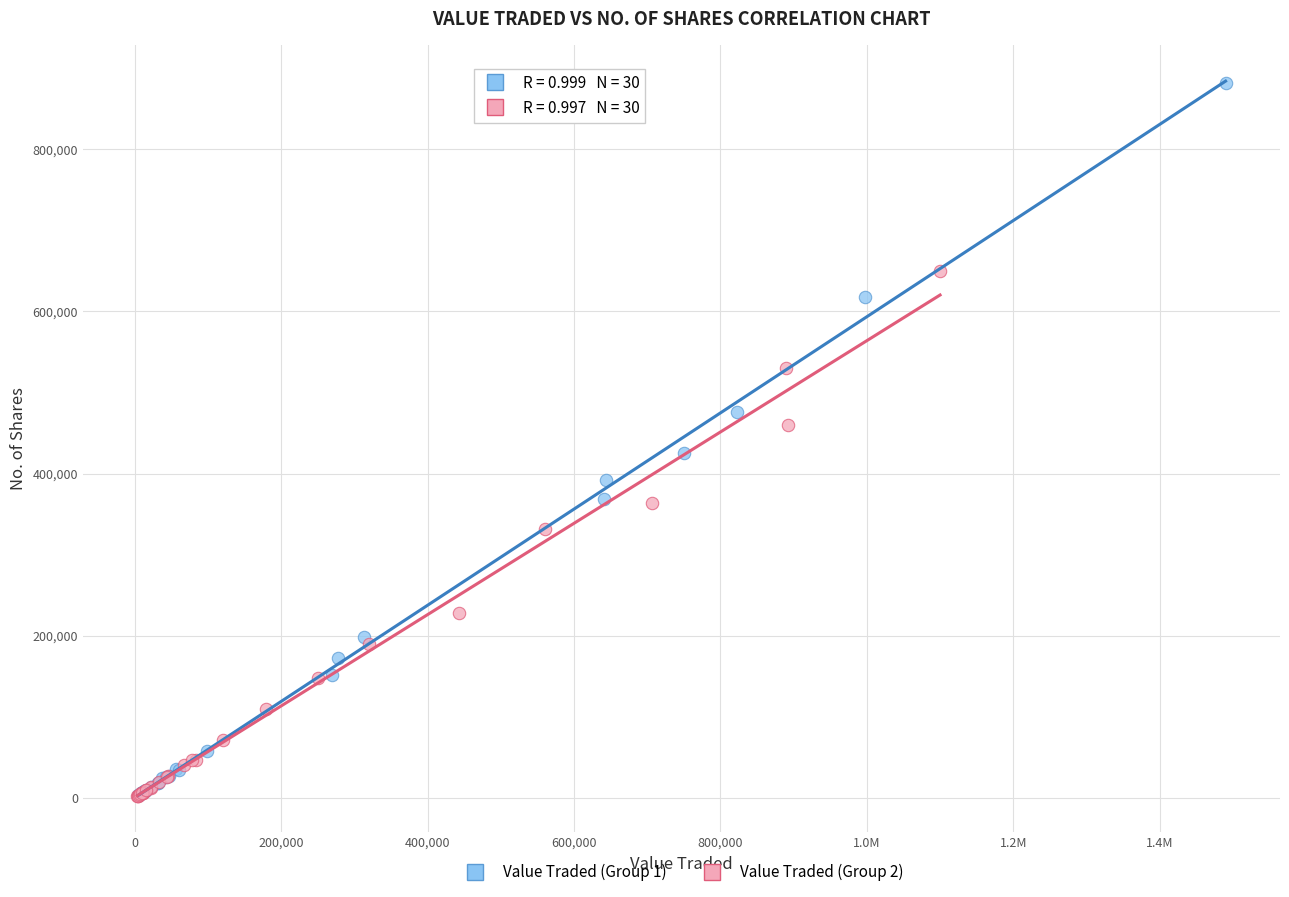

What are all the series names shown in the legend?

Value Traded (Group 1), Value Traded (Group 2)